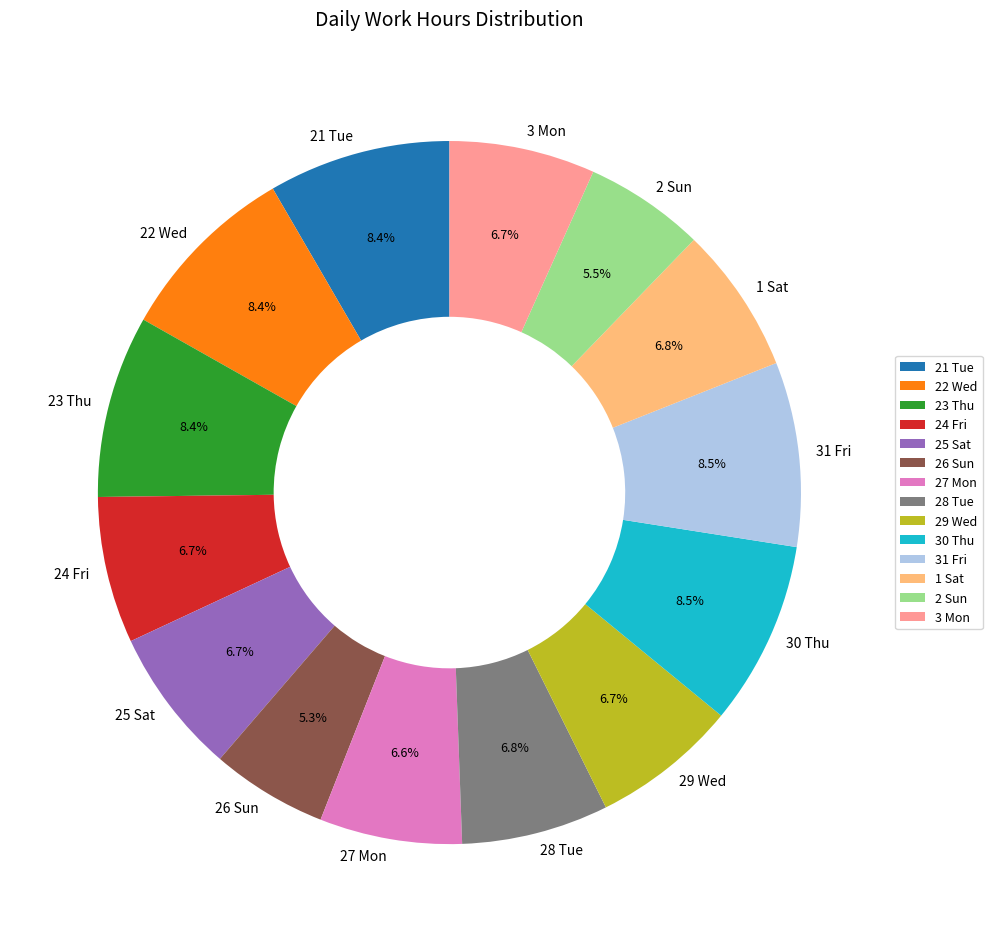

True or false: 22 Wed accounts for 8% of the total.

True